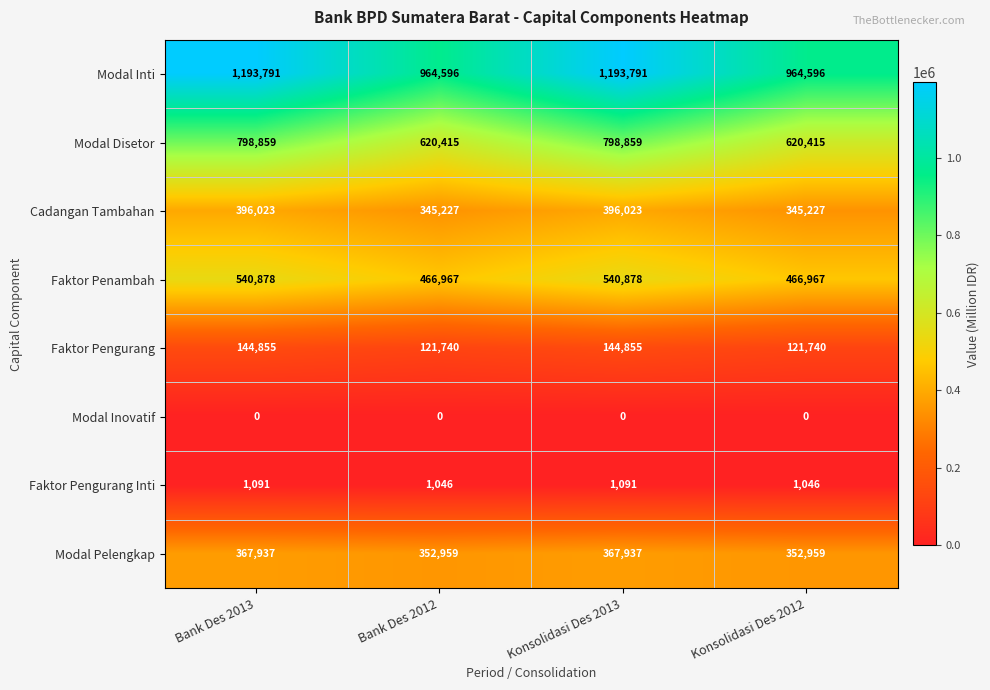

The Modal Inti series shows 964596 at Konsolidasi Des 2012. True or false?

True